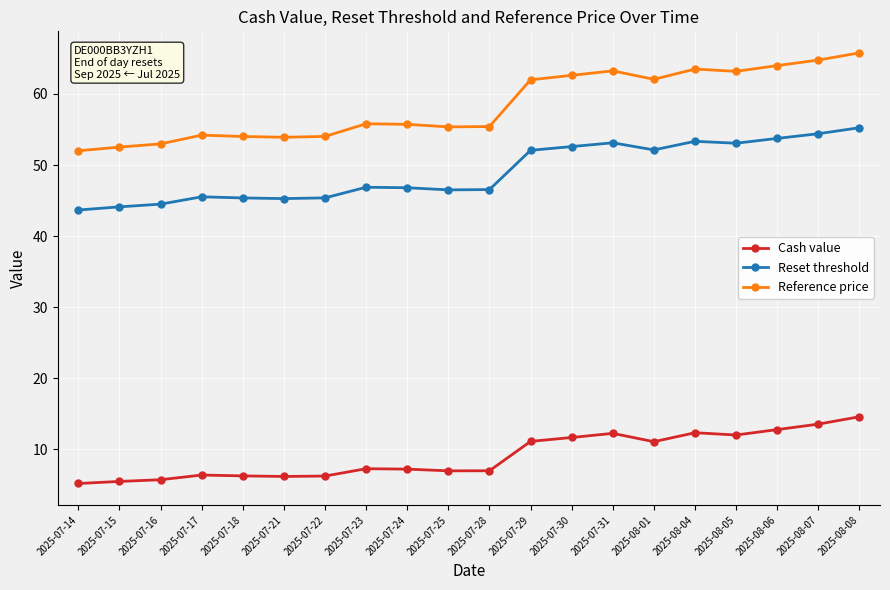

True or false: Cash value has more than 1 points higher than both neighbors.

True